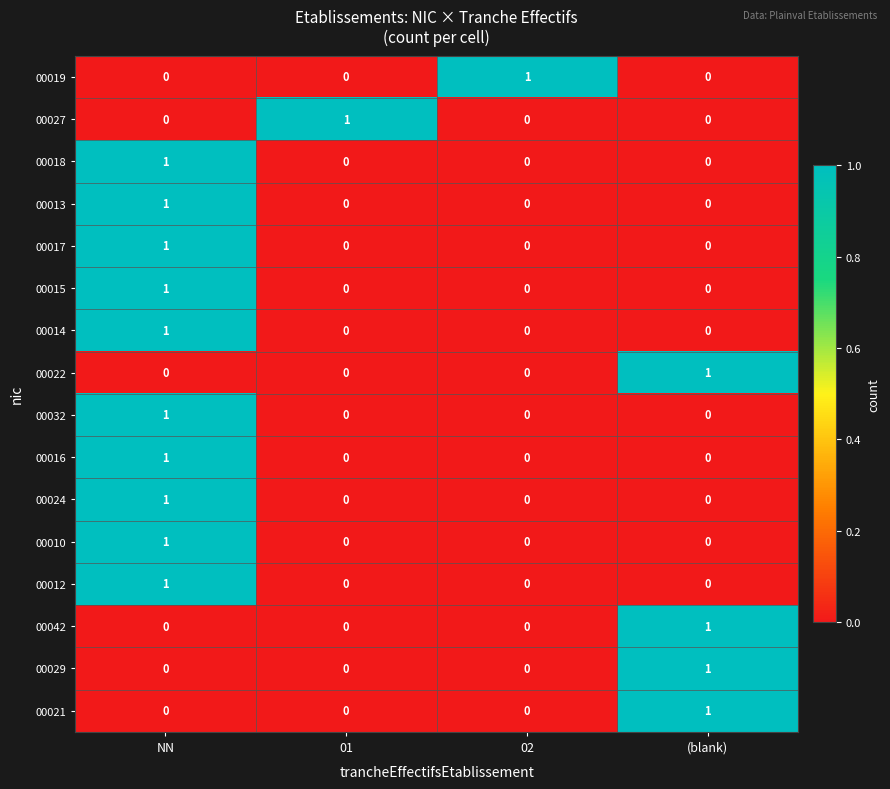

How many data points does each series have?

4